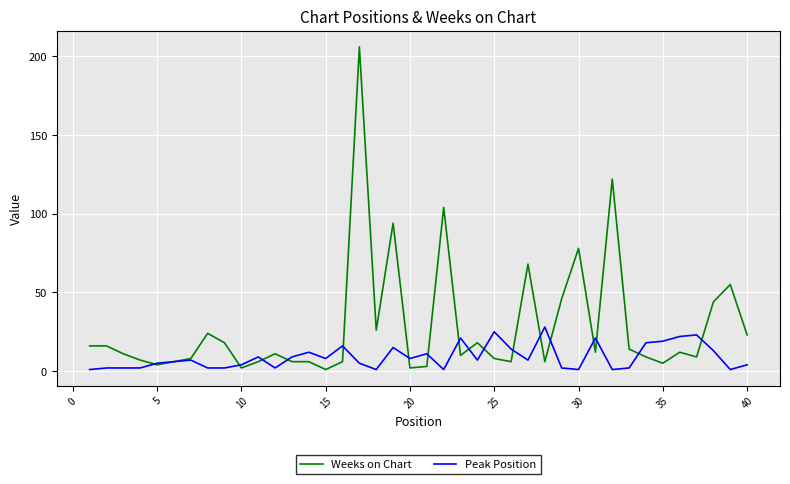

True or false: Weeks on Chart and Peak Position intersect in this chart.

True